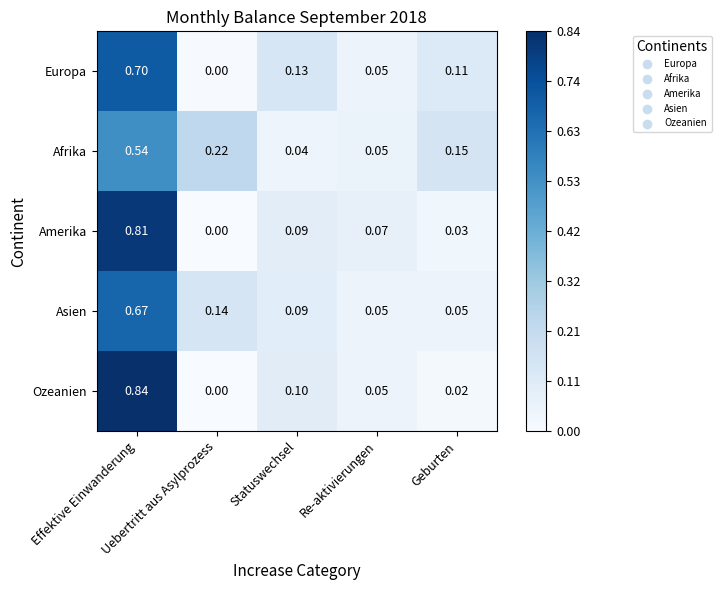

Which series has the widest spread of values?

Ozeanien